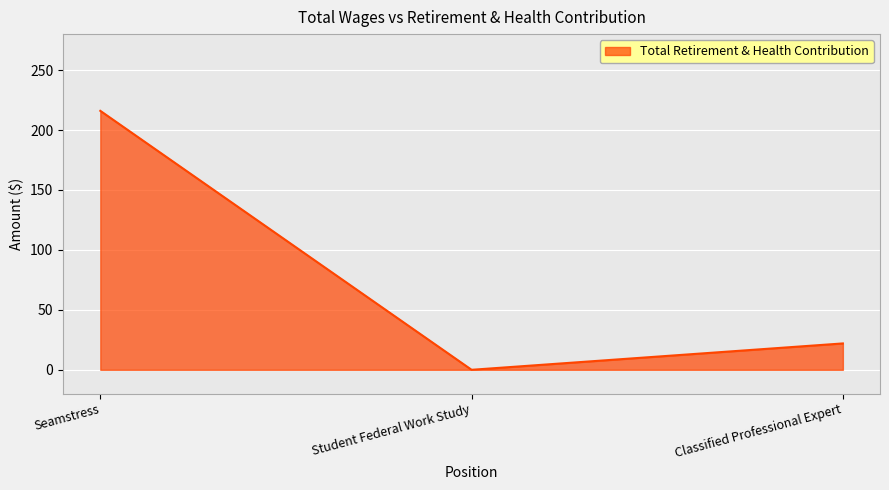

How many distinct data groups are displayed?

1